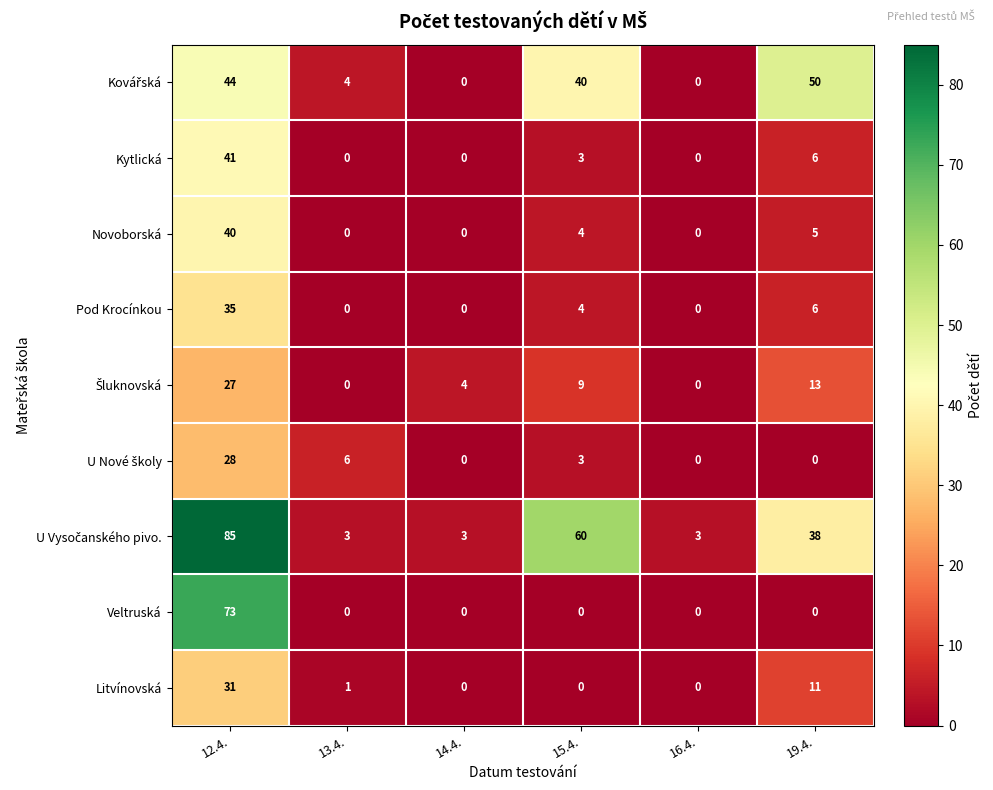

At which category is the sum across all series the highest?

12.4.